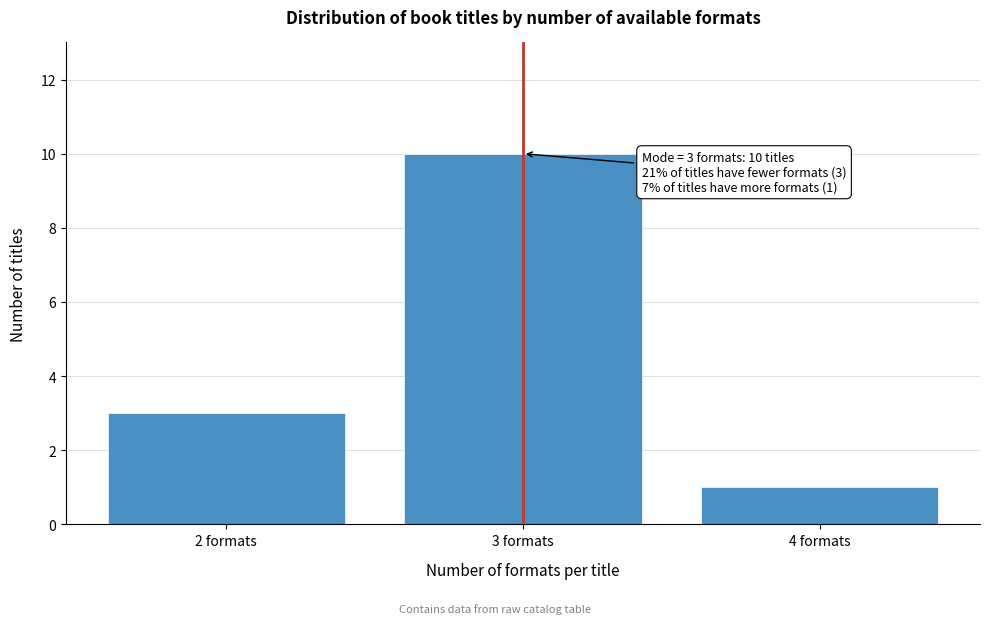

Reading left to right, transcribe all the data shown in this chart.

2 formats=3	3 formats=10	4 formats=1